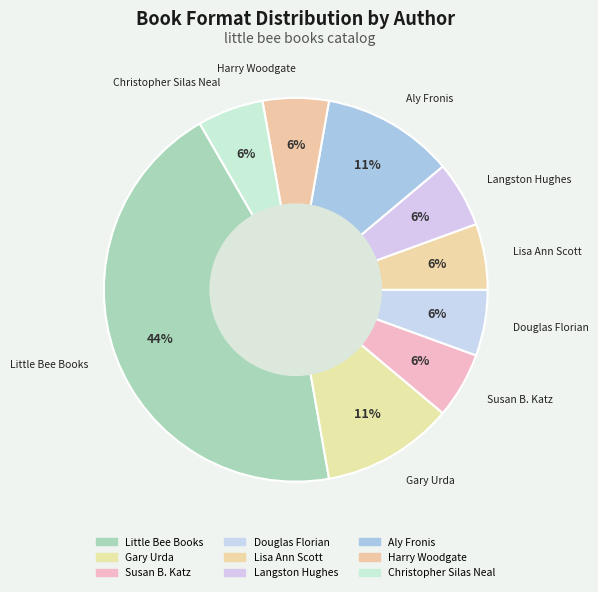

Does any single category account for the majority?

No